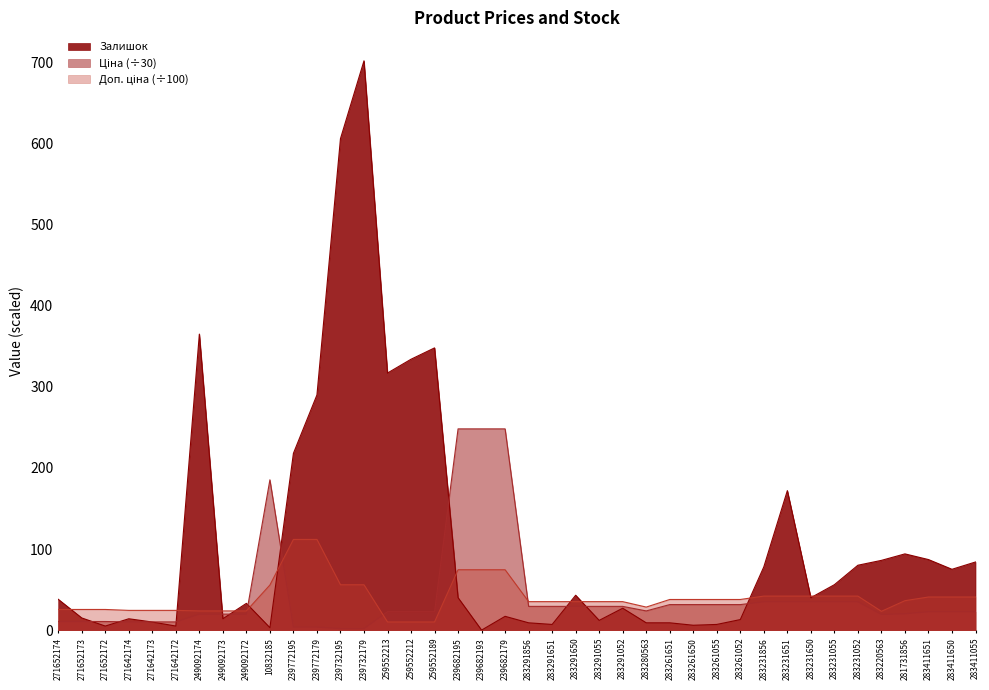

The Залишок series shows 5.0 at 271642172. True or false?

True